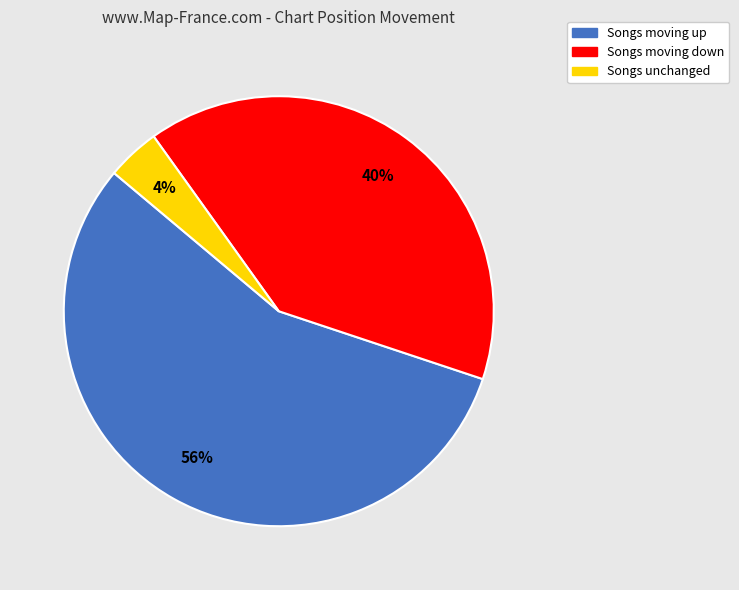

Does any single category account for the majority?

Yes